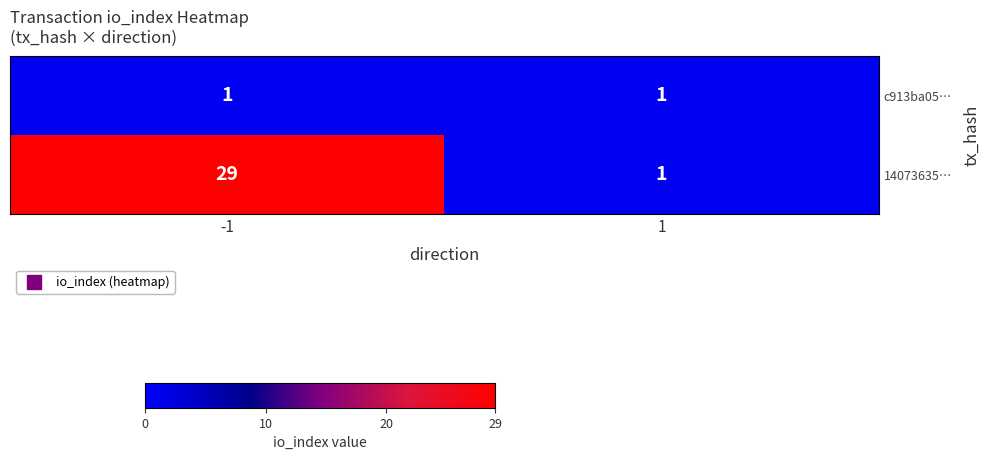

Count the number of categories in the chart.

2